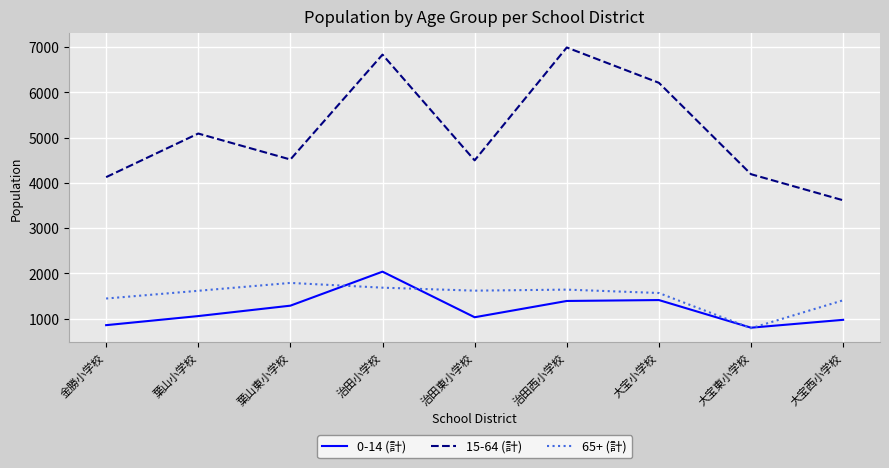

Between 大宝小学校 and 大宝東小学校, which series saw the biggest shift?

15-64 (計)